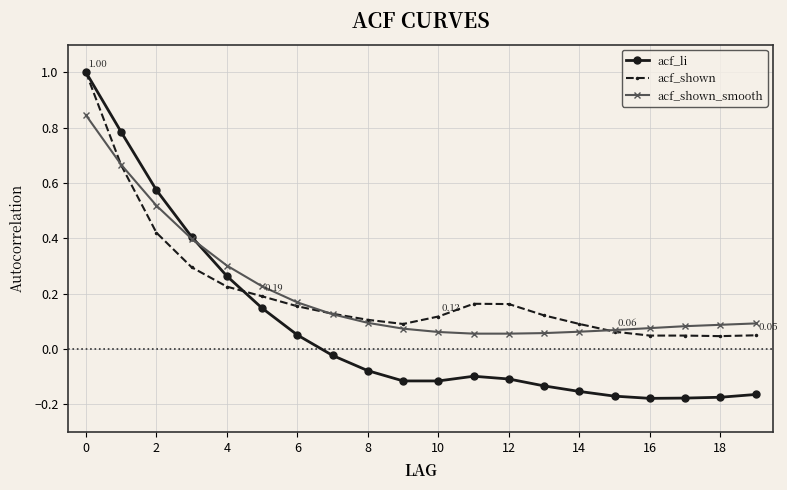

Which series has the largest range (max minus min)?

acf_li